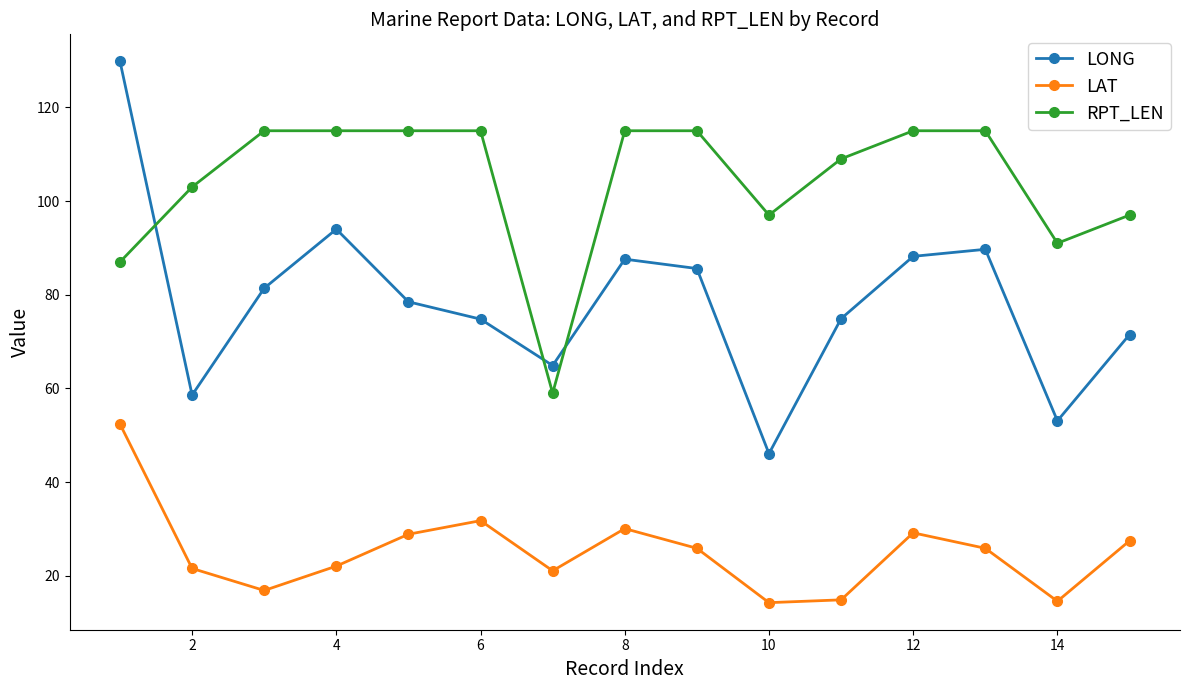

List the series in order of their peak value, lowest first.

LAT, RPT_LEN, LONG